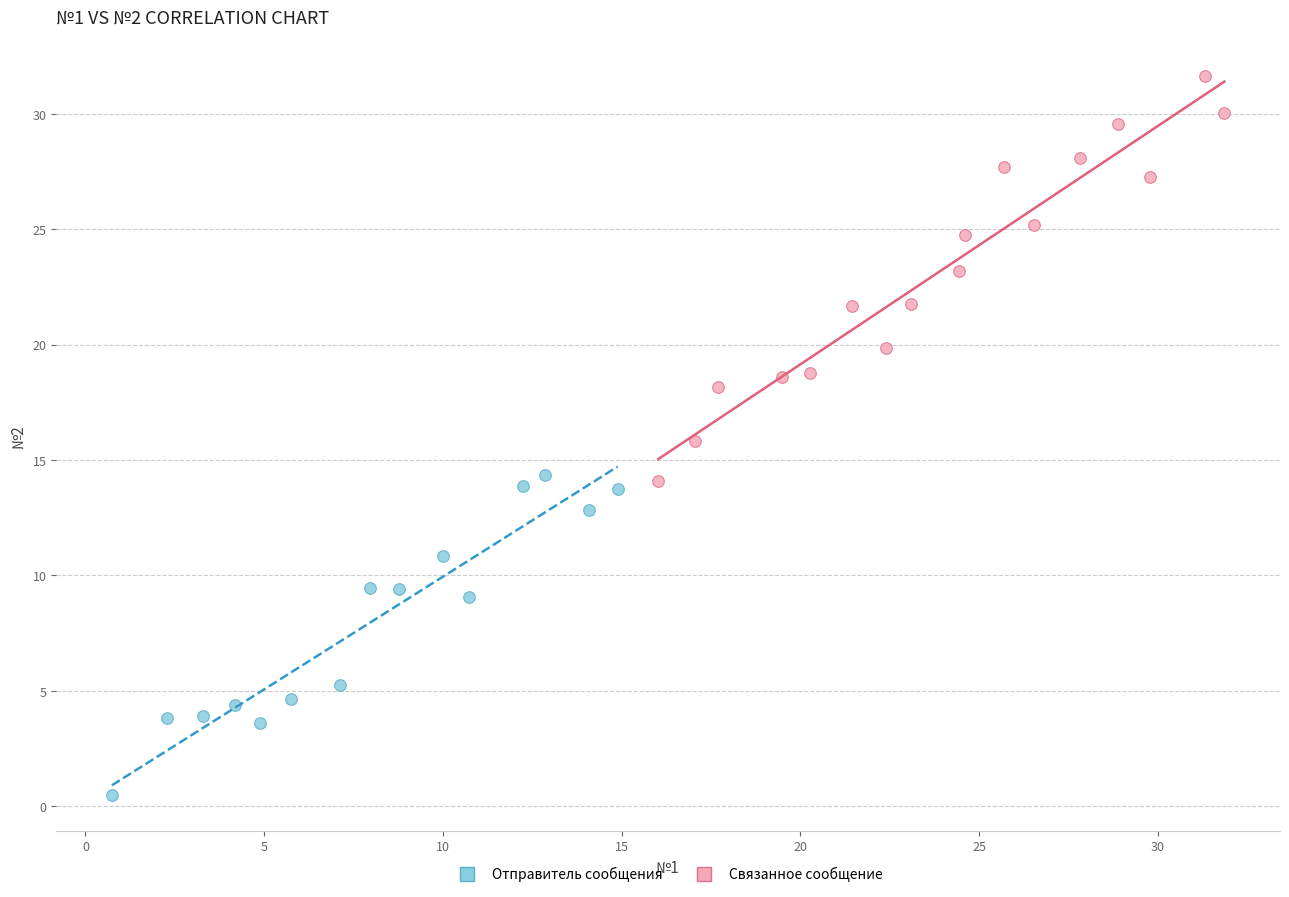

What are all the series names shown in the legend?

Отправитель сообщения, Связанное сообщение